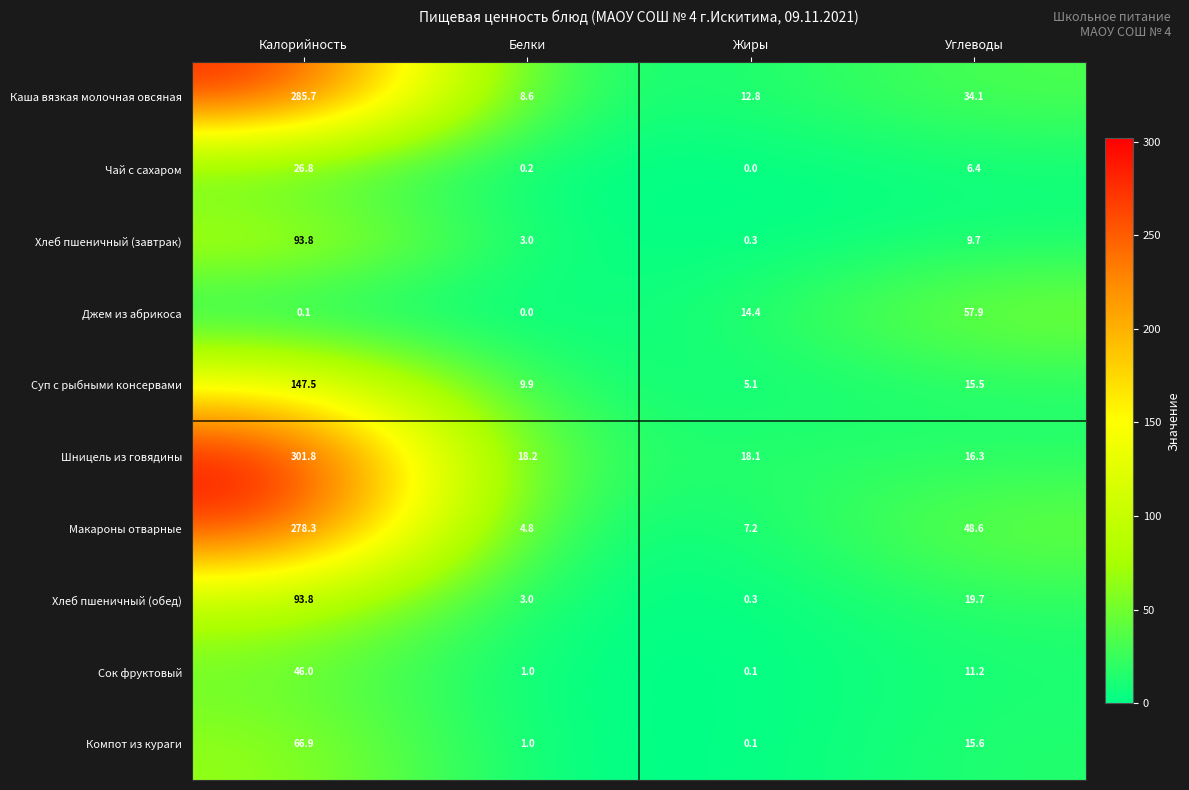

True or false: Хлеб пшеничный (обед) has a value of 148.9 at Калорийность.

False